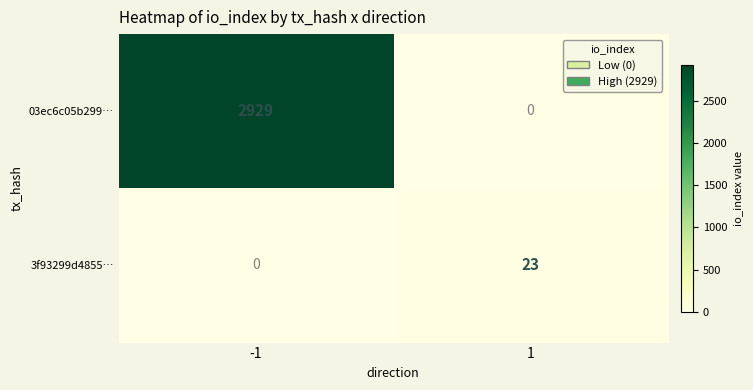

What is the maximum value shown in the chart?

2929